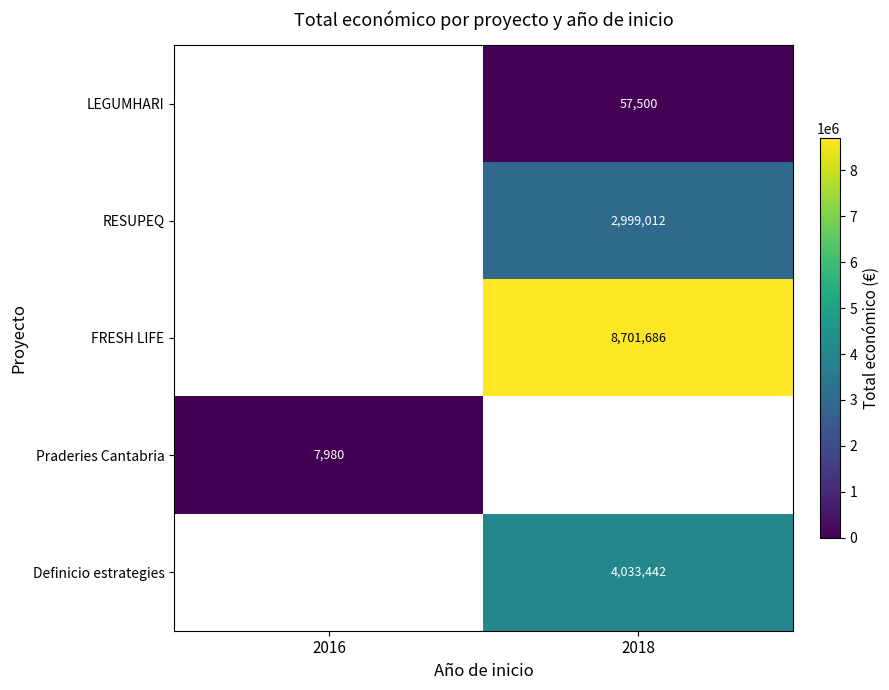

Is the value of FRESH LIFE at 2018 greater than the value of Praderies Cantabria at 2016?

Yes